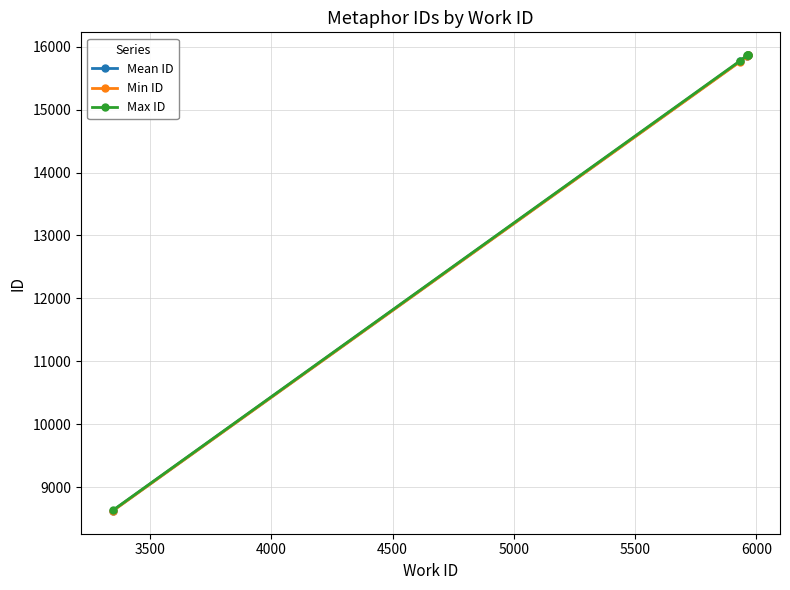

Count the number of categories in the chart.

5